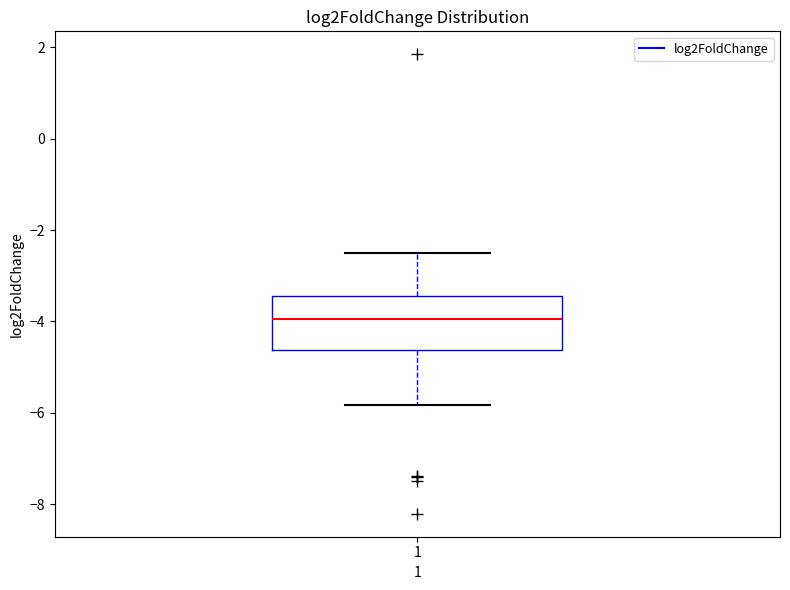

Where does the upper whisker of the box at x = 1 end on the y-axis? The values are not printed on the chart, so give them approximately, as read against the axis.

-2.6